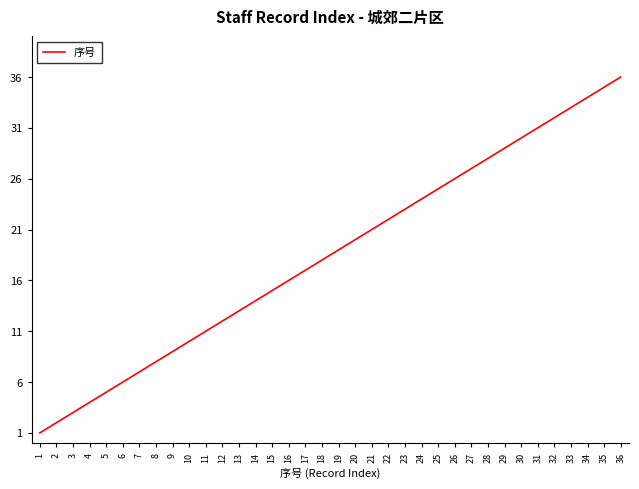

Rank the categories by value from lowest to highest.

1, 2, 3, 4, 5, 6, 7, 8, 9, 10, 11, 12, 13, 14, 15, 16, 17, 18, 19, 20, 21, 22, 23, 24, 25, 26, 27, 28, 29, 30, 31, 32, 33, 34, 35, 36